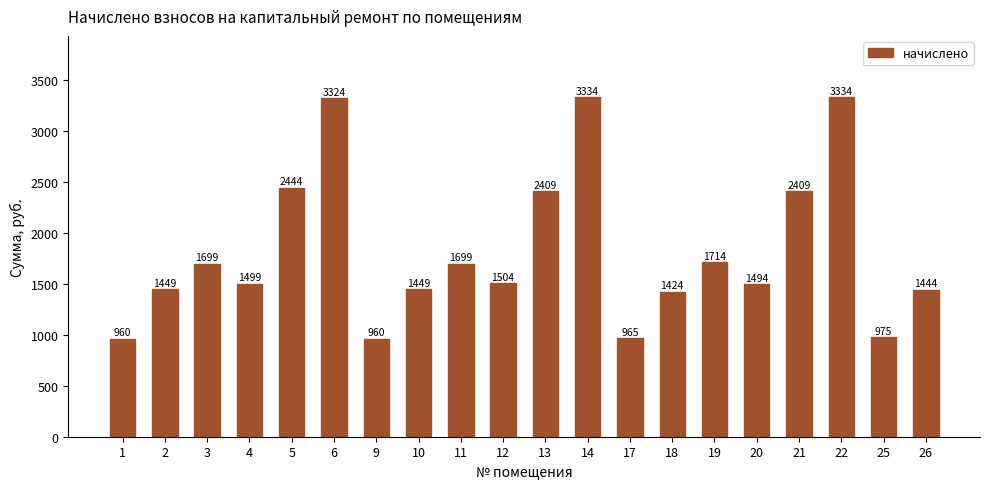

What is the smallest value displayed?

959.6